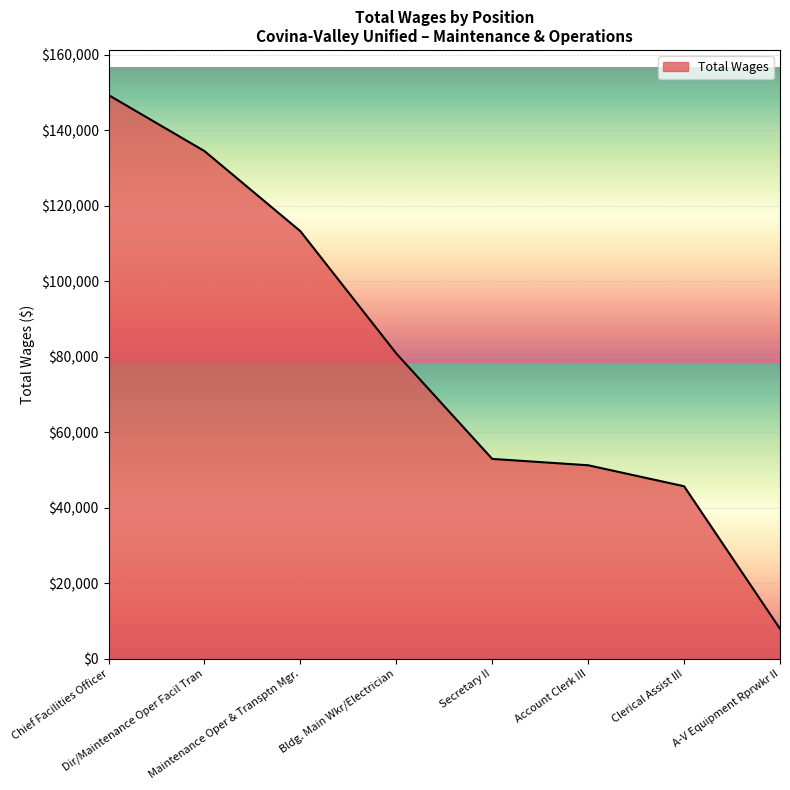

What is the sum of all values?

635761